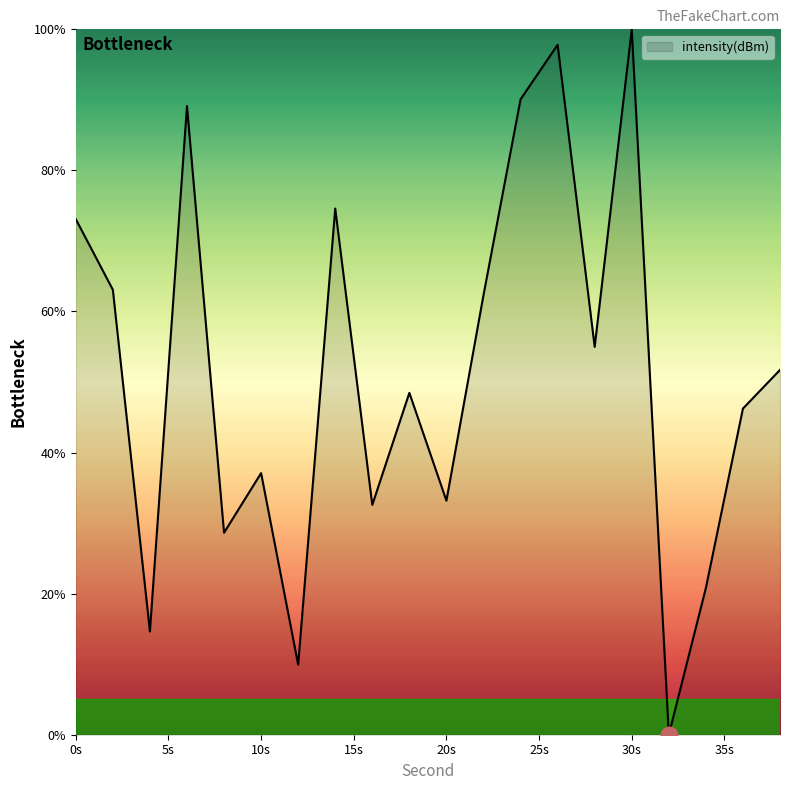

What is the greatest value displayed?

100.0